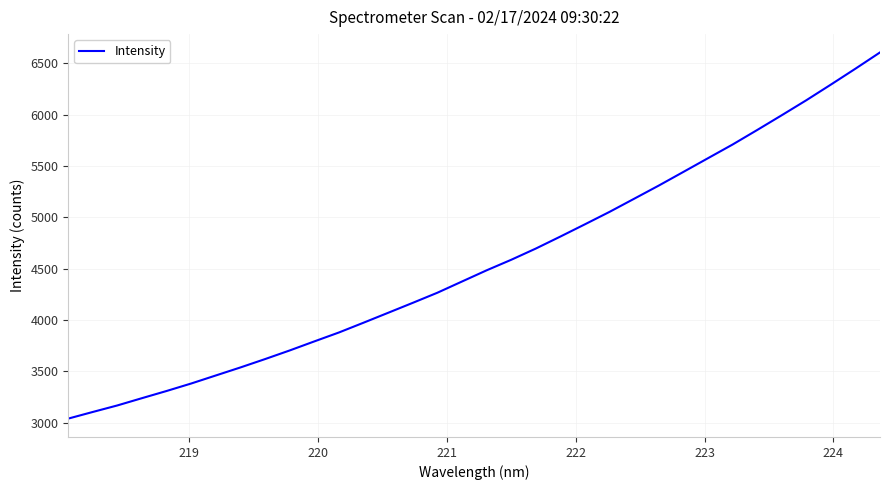

What is the greatest value displayed?

6607.9